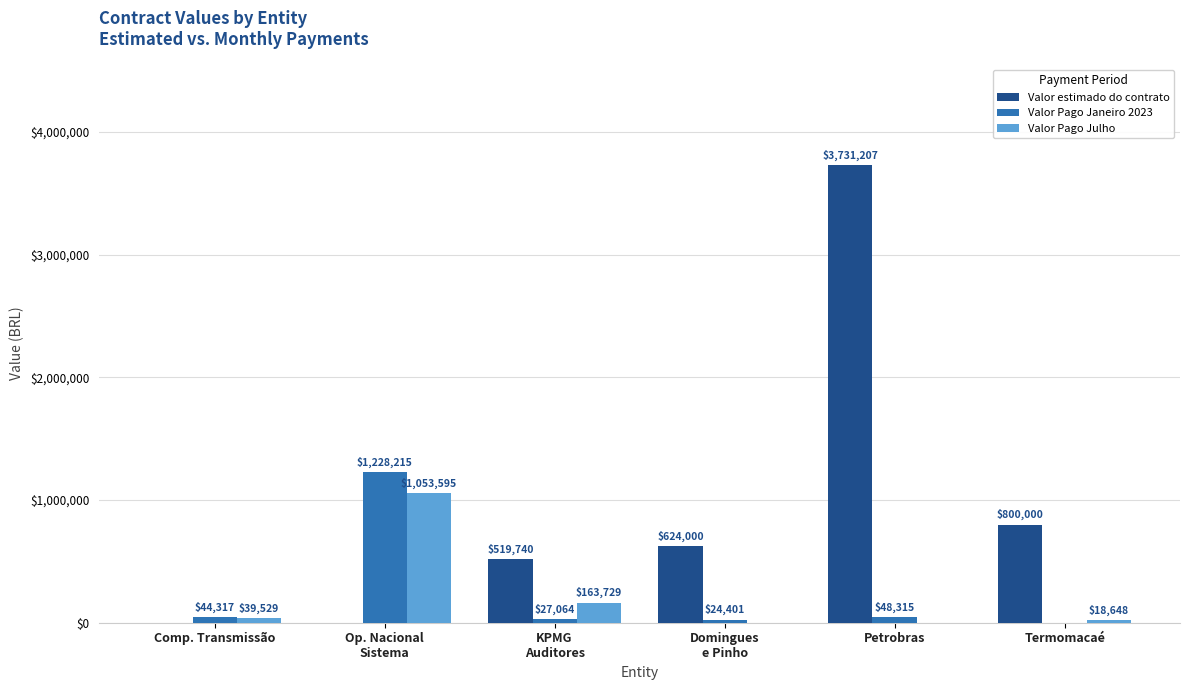

True or false: Valor Pago Janeiro 2023 has a value of 48314.7 at Petrobras.

True